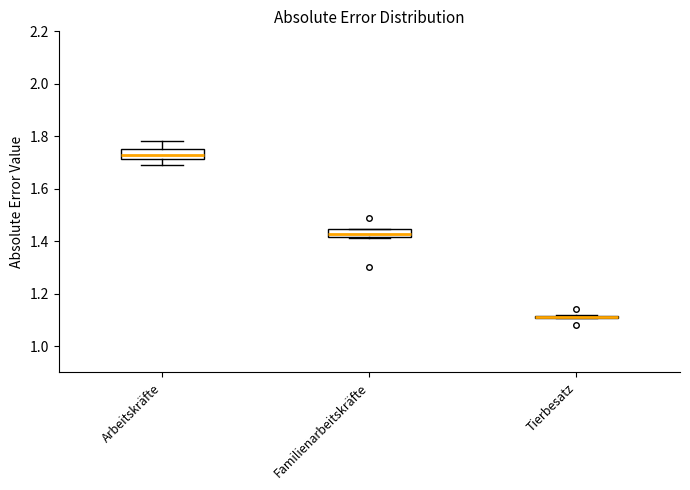

Where is the upper edge of the box for Arbeitskräfte on the y-axis? The values are not printed on the chart, so give them approximately, as read against the axis.

1.76